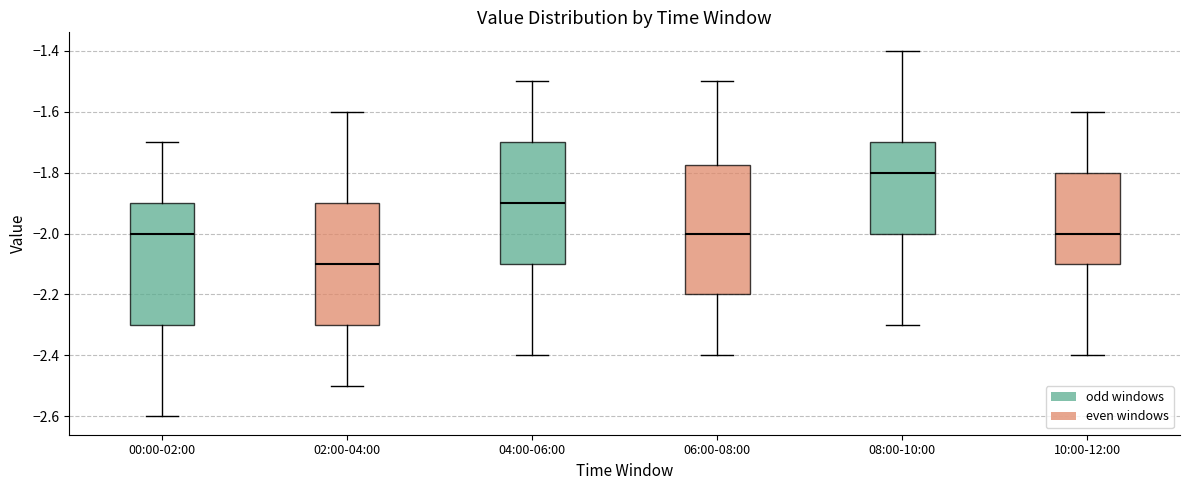

Reading left to right, read every box against the y-axis: the position of its median line, the range the box covers, and the ends of its whiskers. The values are not printed on the chart, so give them approximately, as read against the axis.

00:00-02:00: median -2.00, box -2.30 to -1.90, whiskers -2.60 to -1.70
02:00-04:00: median -2.10, box -2.30 to -1.90, whiskers -2.50 to -1.60
04:00-06:00: median -1.90, box -2.10 to -1.70, whiskers -2.40 to -1.50
06:00-08:00: median -2.00, box -2.20 to -1.78, whiskers -2.40 to -1.50
08:00-10:00: median -1.80, box -2.00 to -1.70, whiskers -2.30 to -1.40
10:00-12:00: median -2.00, box -2.10 to -1.80, whiskers -2.40 to -1.60